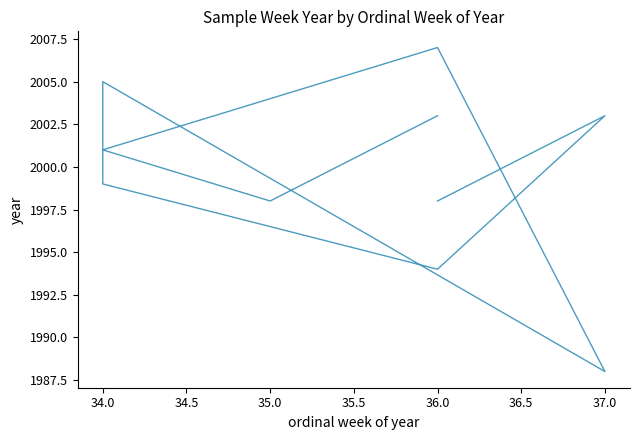

What is the maximum value shown in the chart?

2007